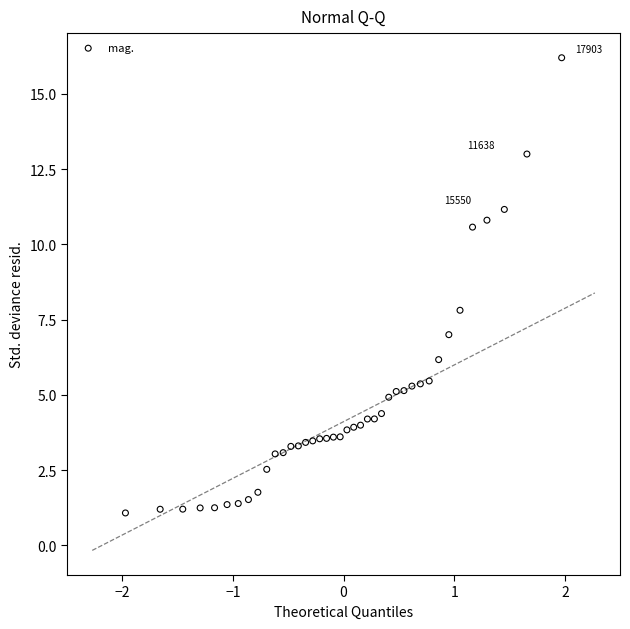

What Y value in the scatter plot is closest to 8?

7.8